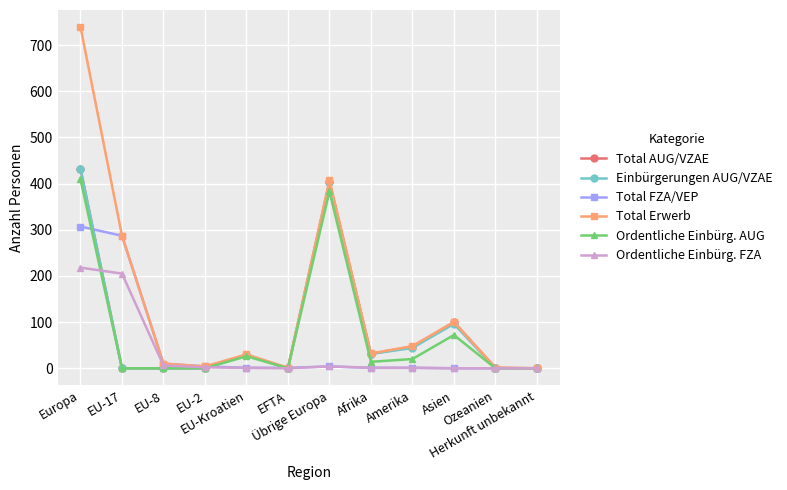

Which series has the largest range (max minus min)?

Total Erwerb